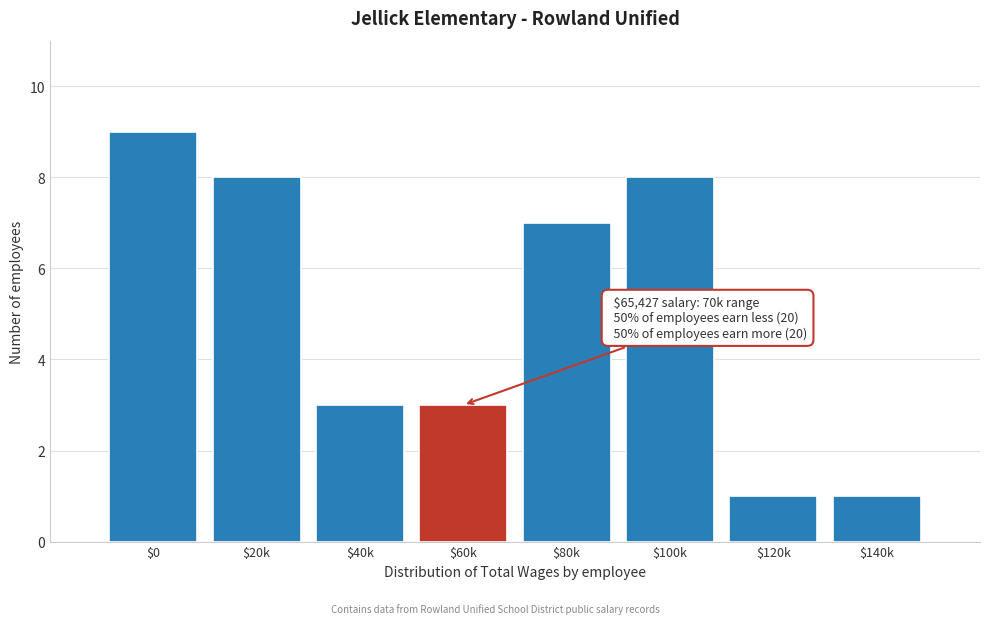

Reading left to right, extract all data points from this chart.

9	8	3	3	7	8	1	1